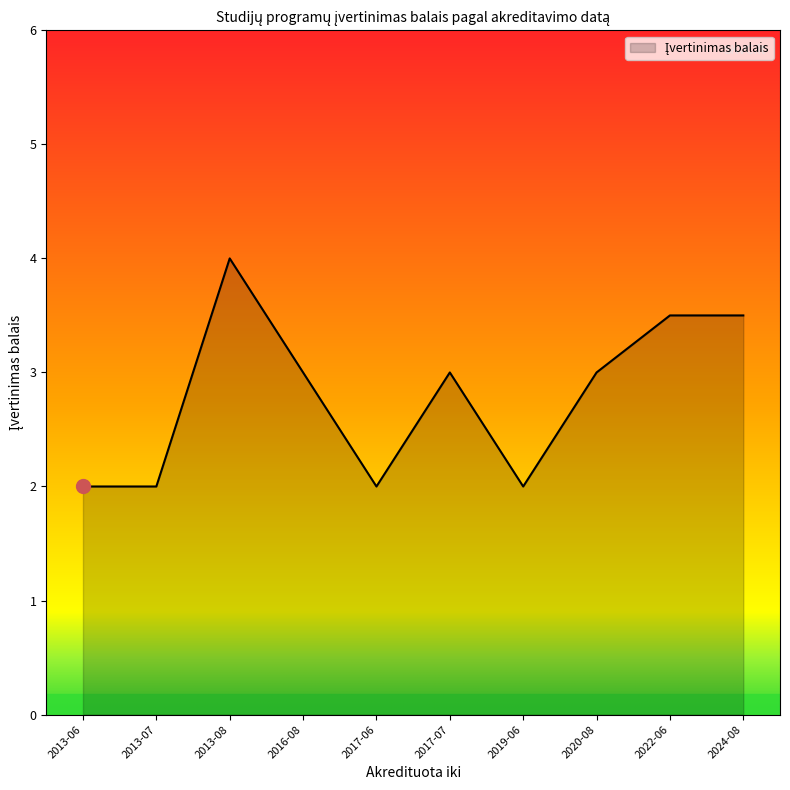

Which has a higher value, 2024-08 or 2013-08?

2013-08